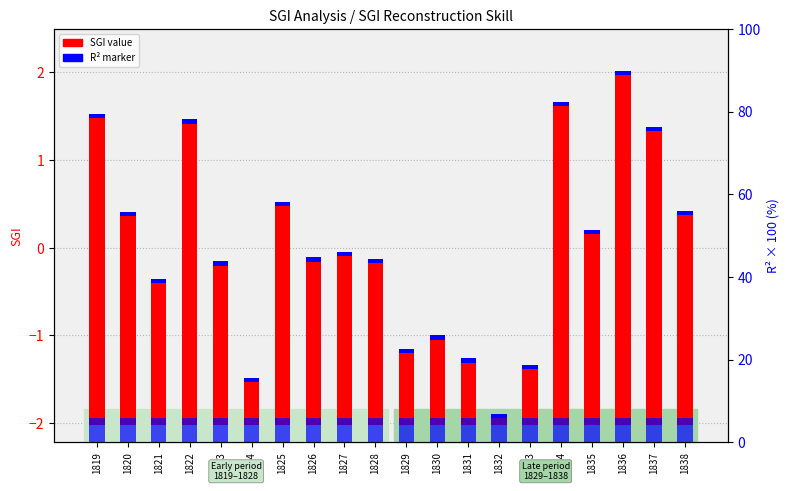

What is the value of the R² (percentile) bar at the 14th from the left?

8.0